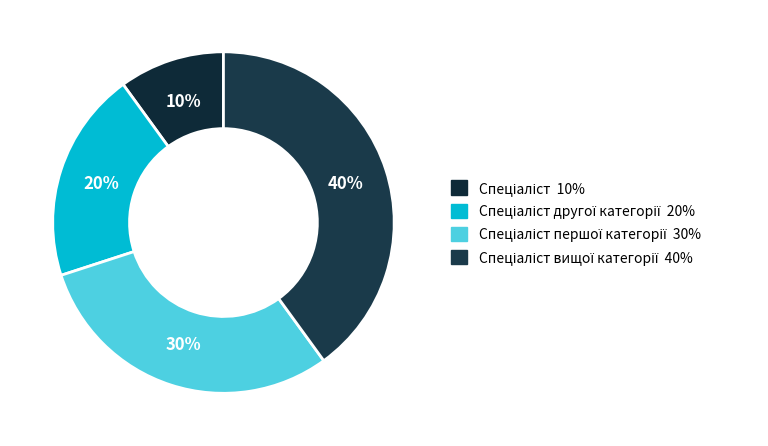

Does any single category account for the majority?

No